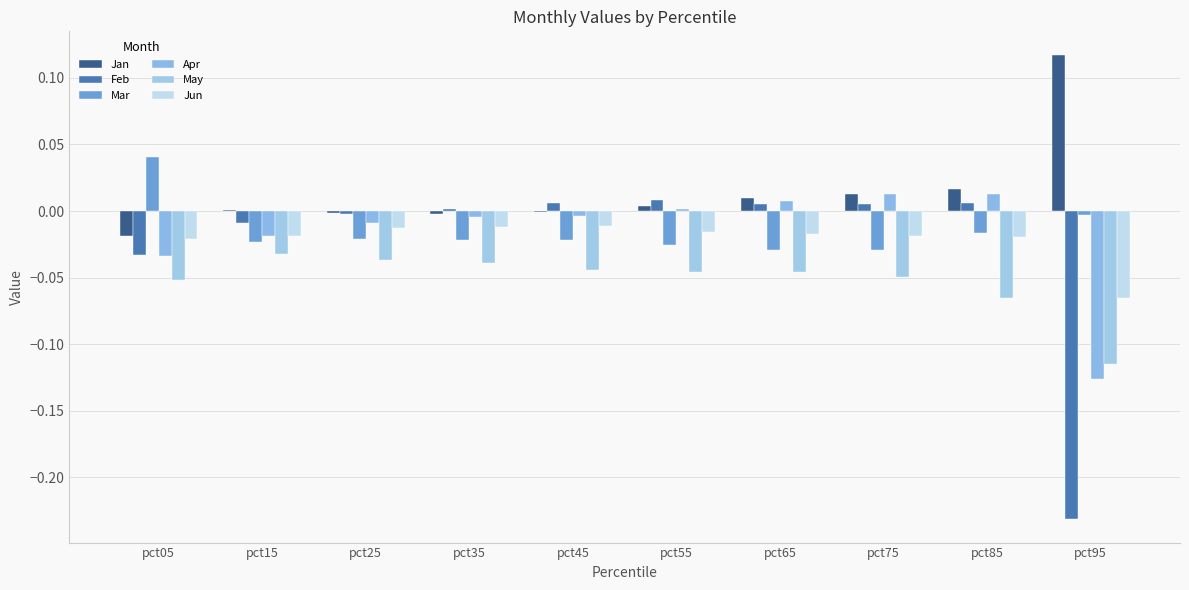

The Jun series shows -0.0 at pct55. True or false?

True